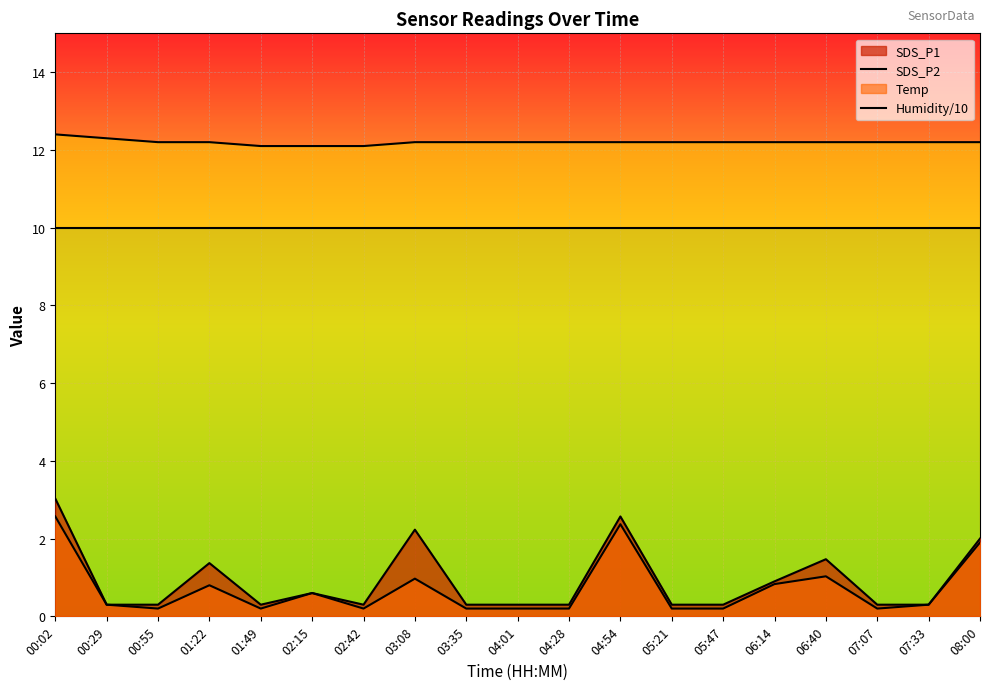

Which series has the largest total across all categories?

Temp